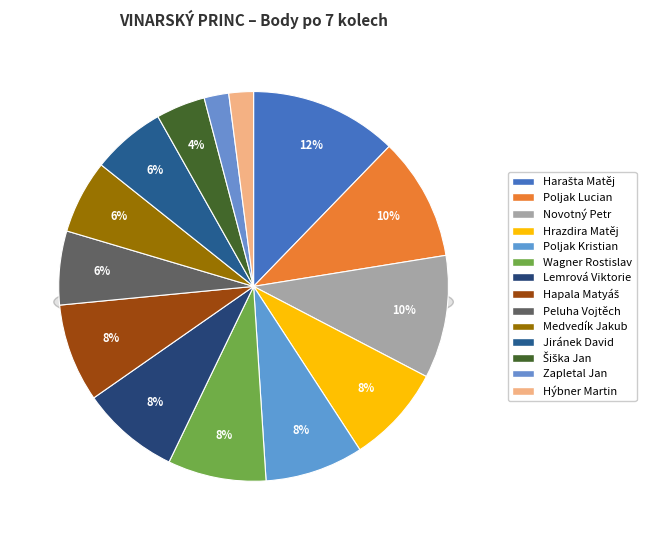

What is the ratio of the value at Novotný Petr to the value at Poljak Lucian?

1.0